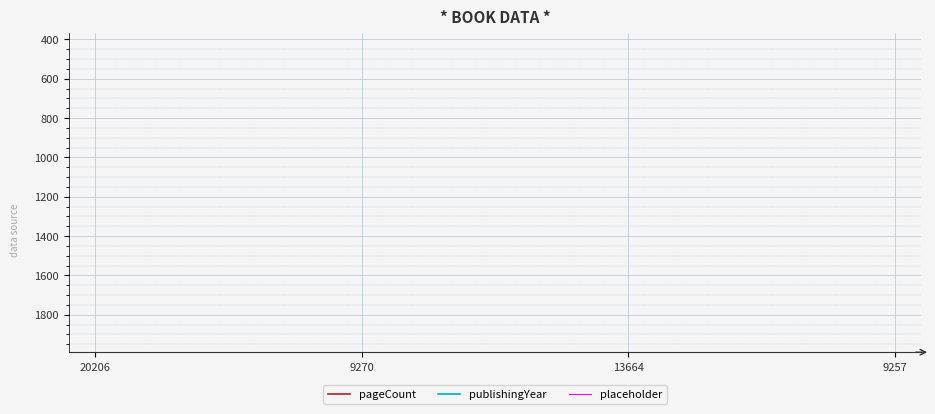

How many lines are shown in the chart?

3